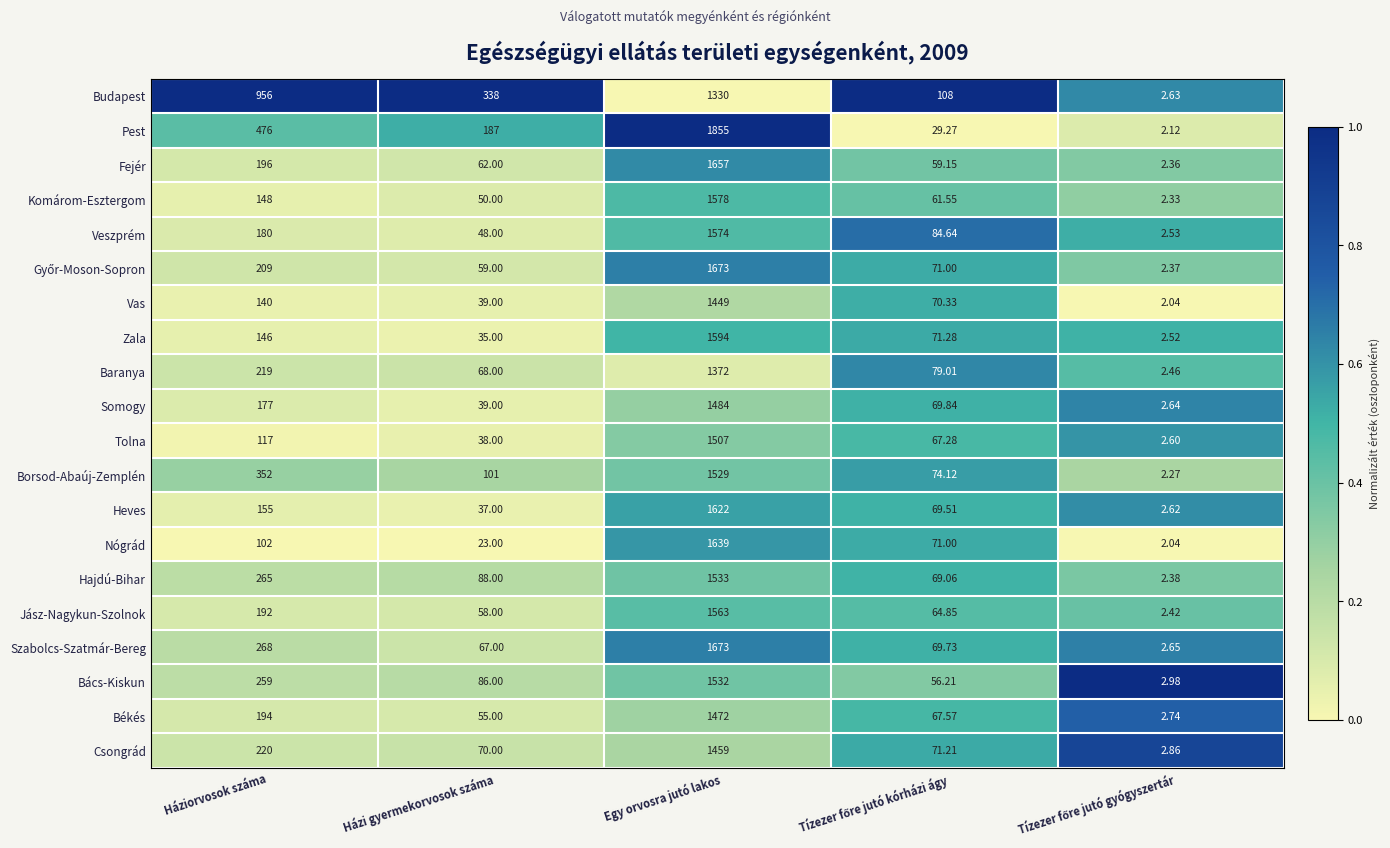

How many series are shown in this chart?

20